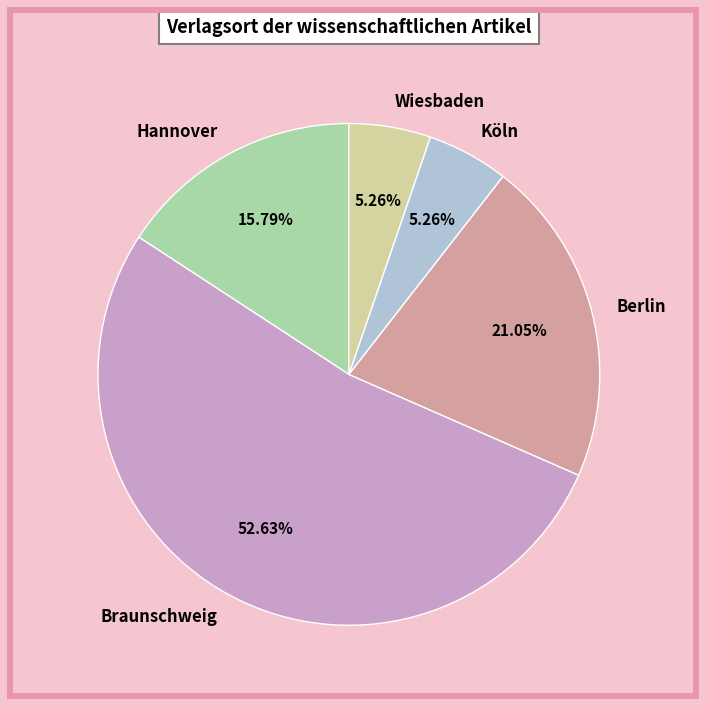

To the nearest percent, what portion does Wiesbaden represent?

5%